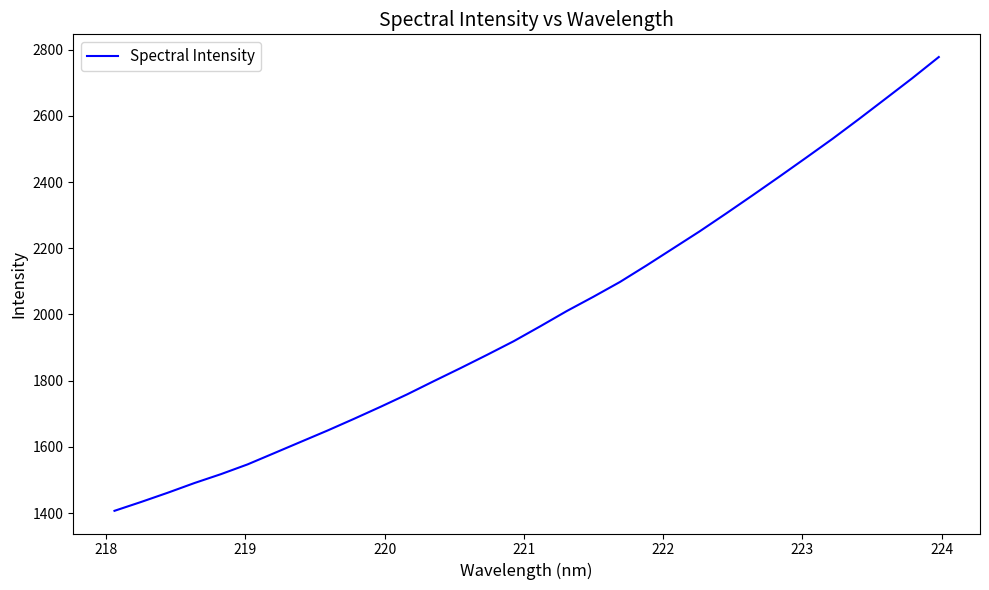

What is the minimum value shown in the chart?

1406.7